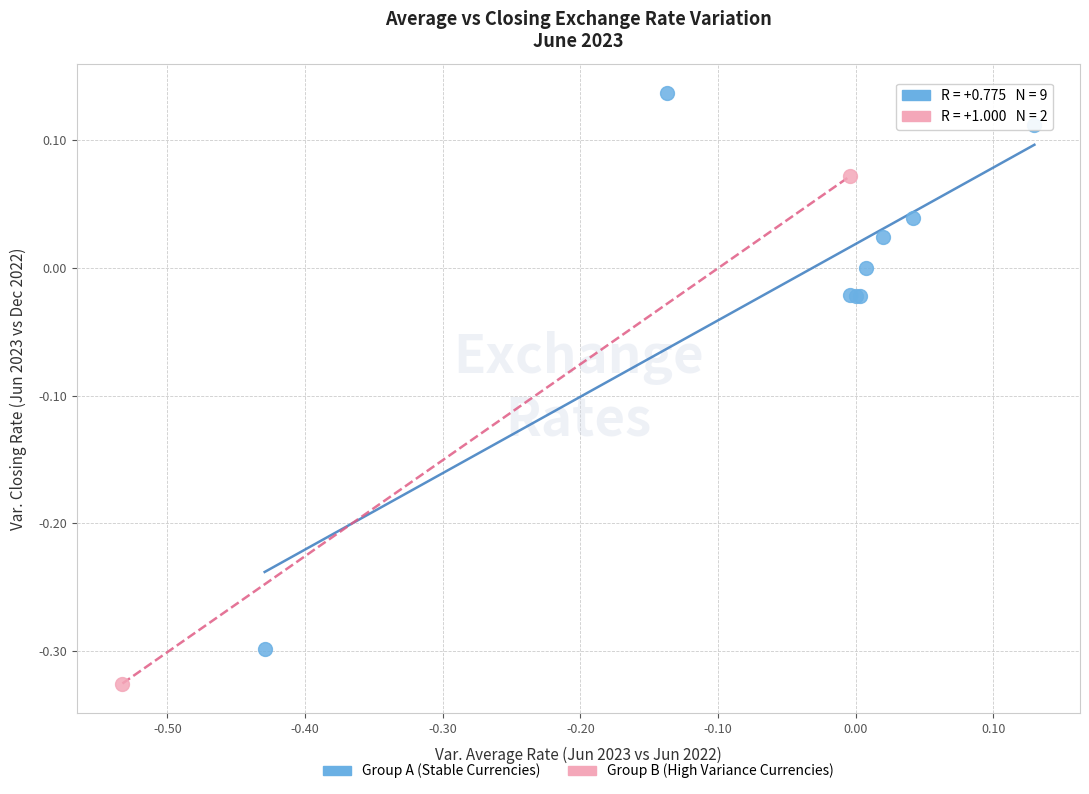

Which series reaches the maximum Y coordinate?

Group A (Stable Currencies)